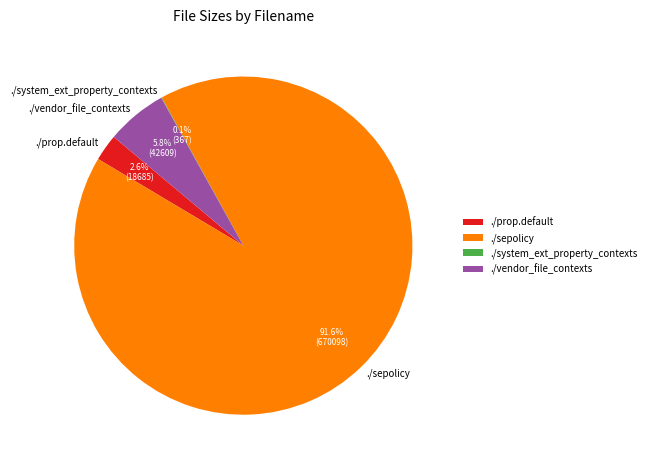

Which category has the biggest portion of the pie?

./sepolicy